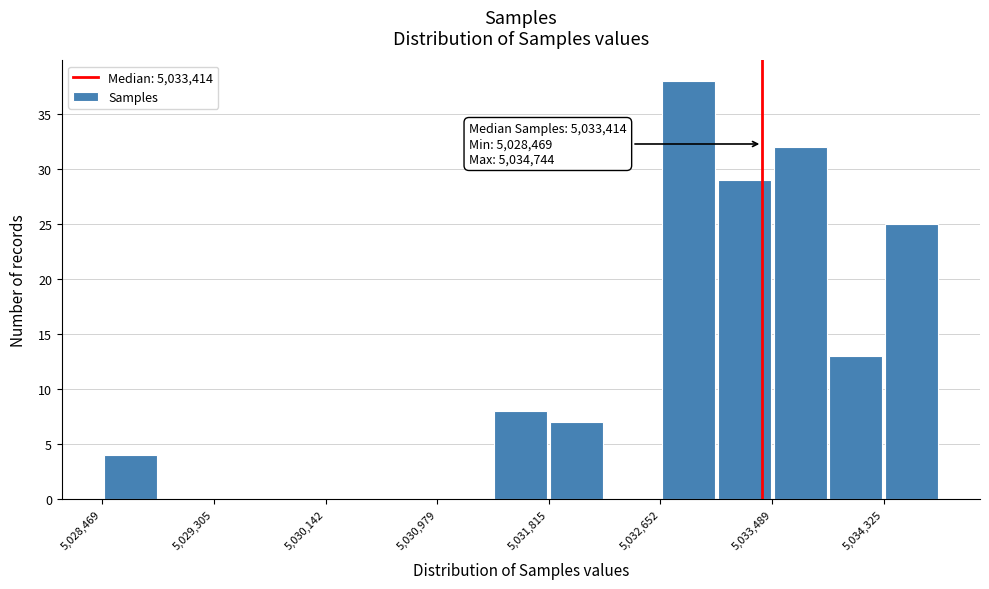

Which range on the x-axis has the tallest bar?

5032700 to 5033100